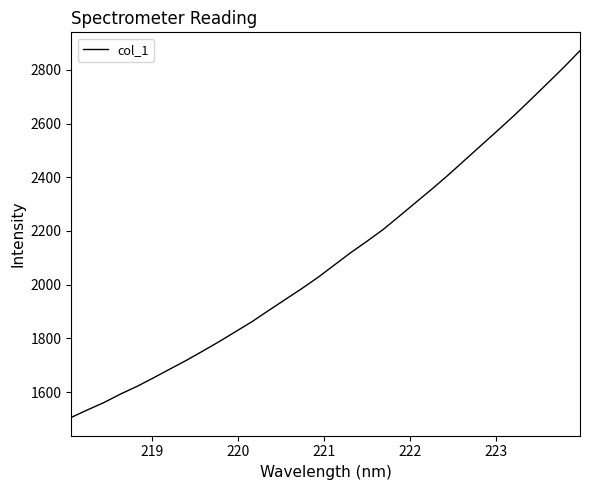

What is the maximum value shown in the chart?

2871.6